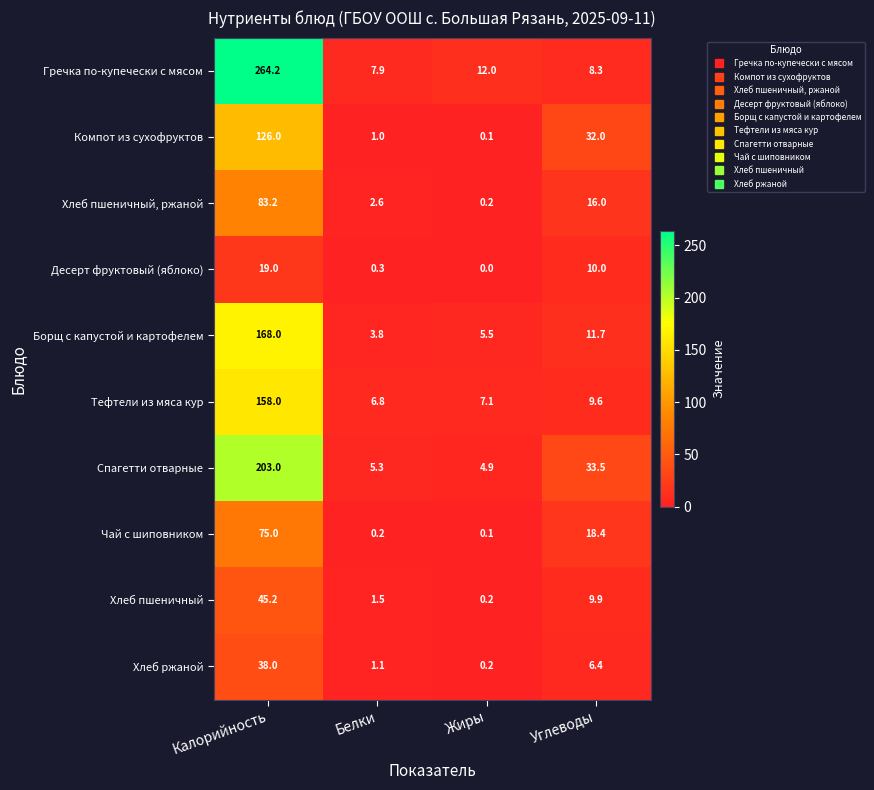

Is the value of Хлеб ржаной at Углеводы greater than the value of Хлеб пшеничный at Углеводы?

No